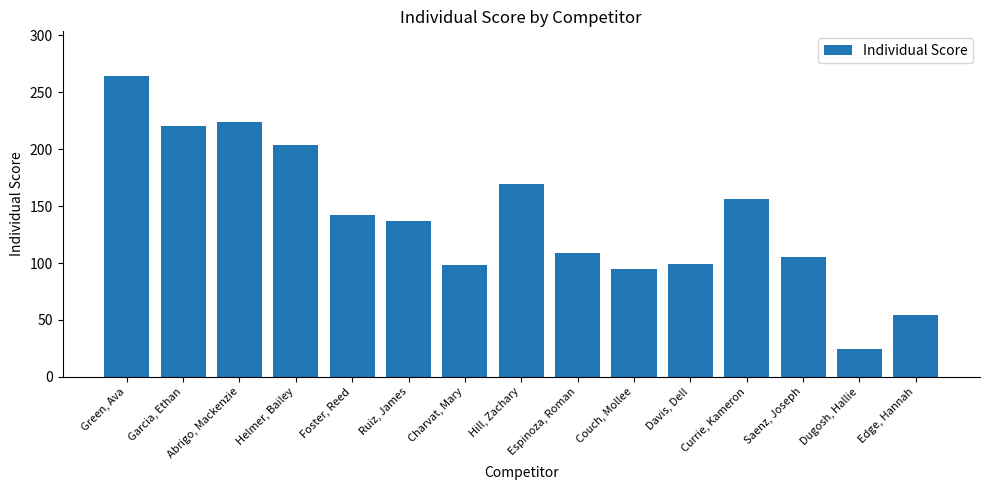

Which category has the lowest value across all series?

Dugosh, Hallie